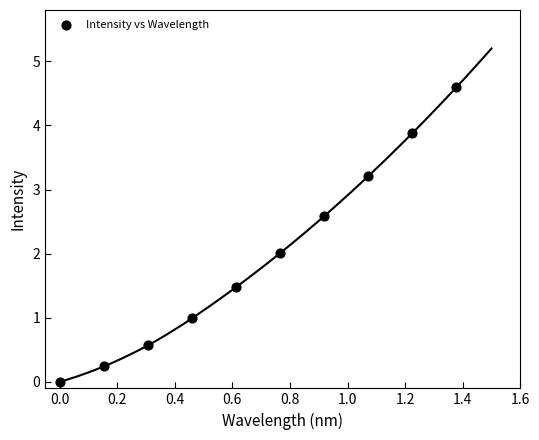

What is the range of X values (max minus min)?

1.4